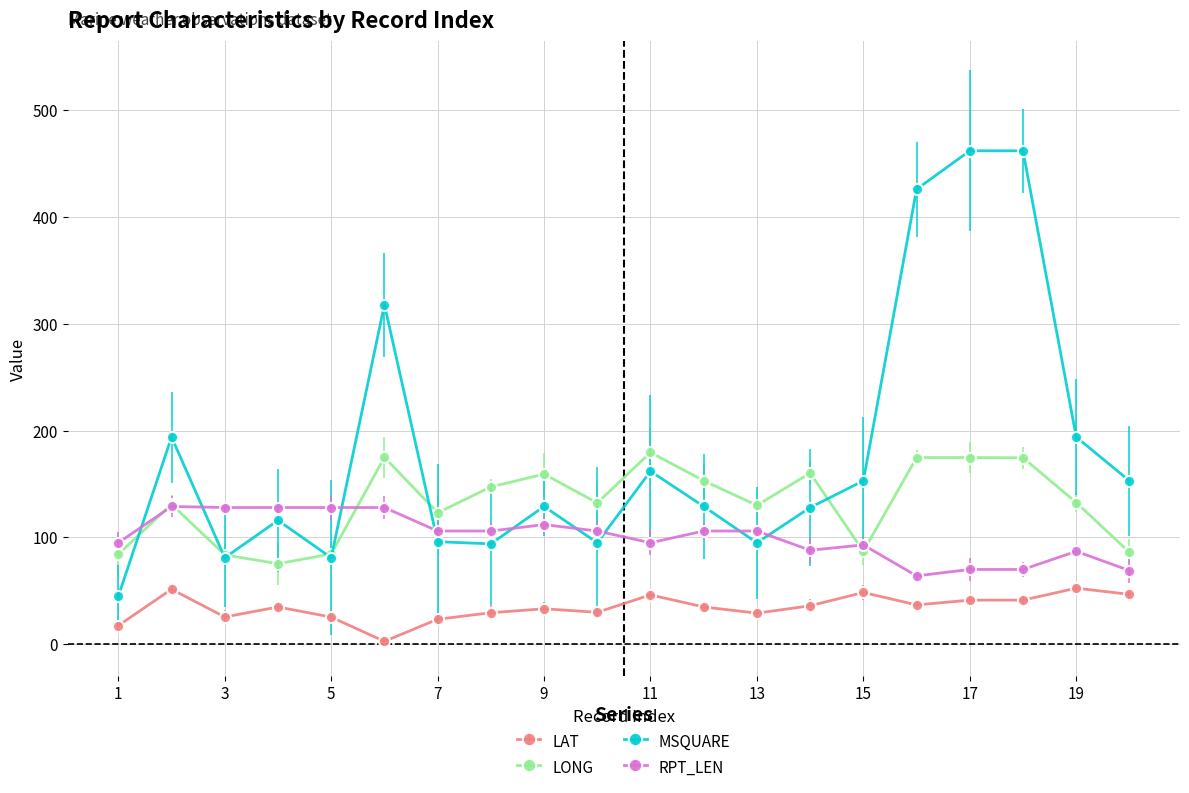

True or false: RPT_LEN has more than 0 interior local peaks.

True